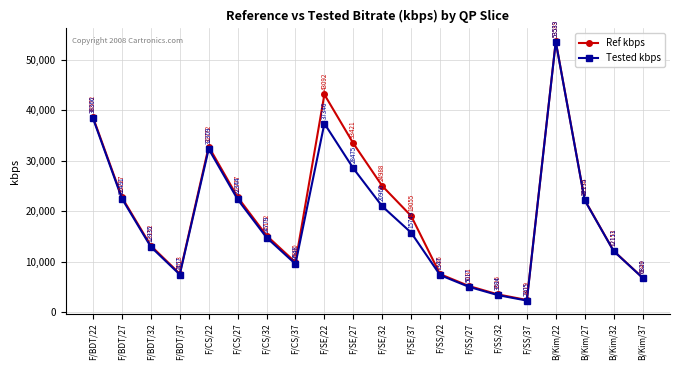

List the series in order of their overall mean, lowest first.

Tested kbps, Ref kbps